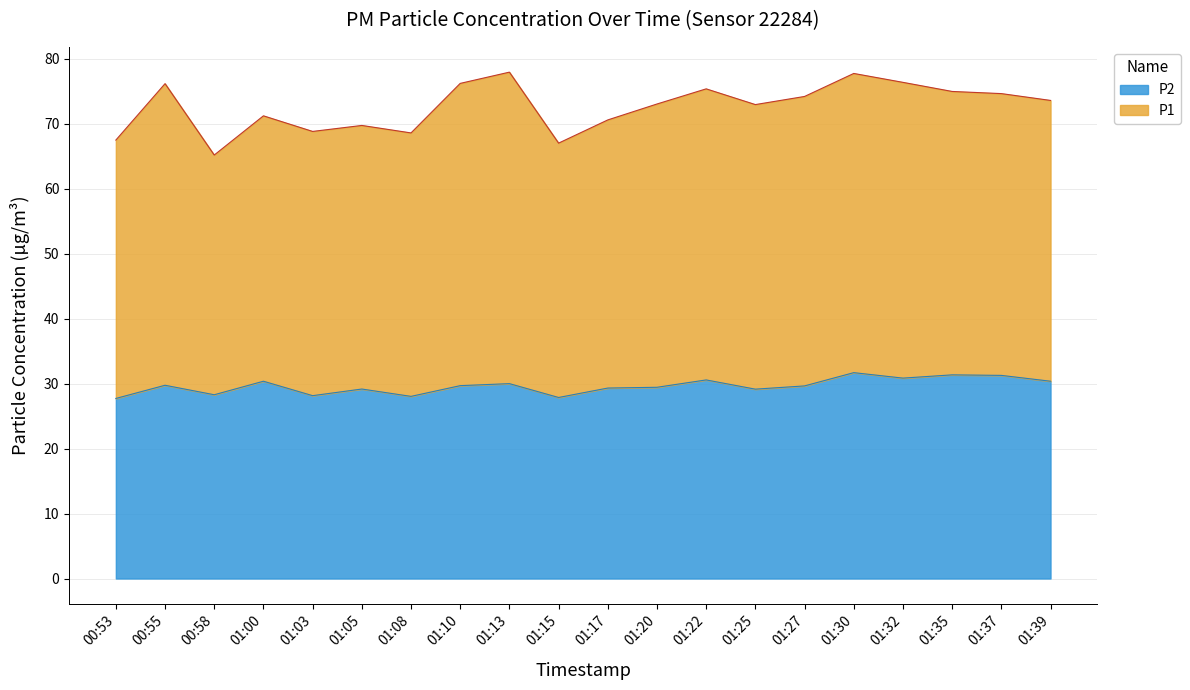

What is the minimum value shown in the chart?

27.7